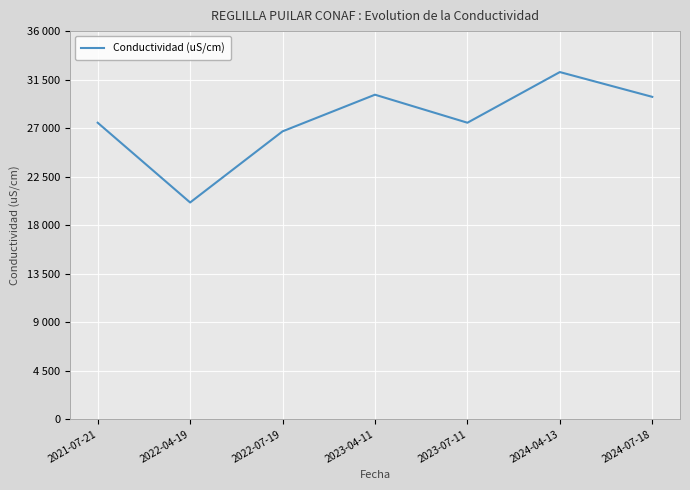

Is this an area chart (filled region under the line)?

No